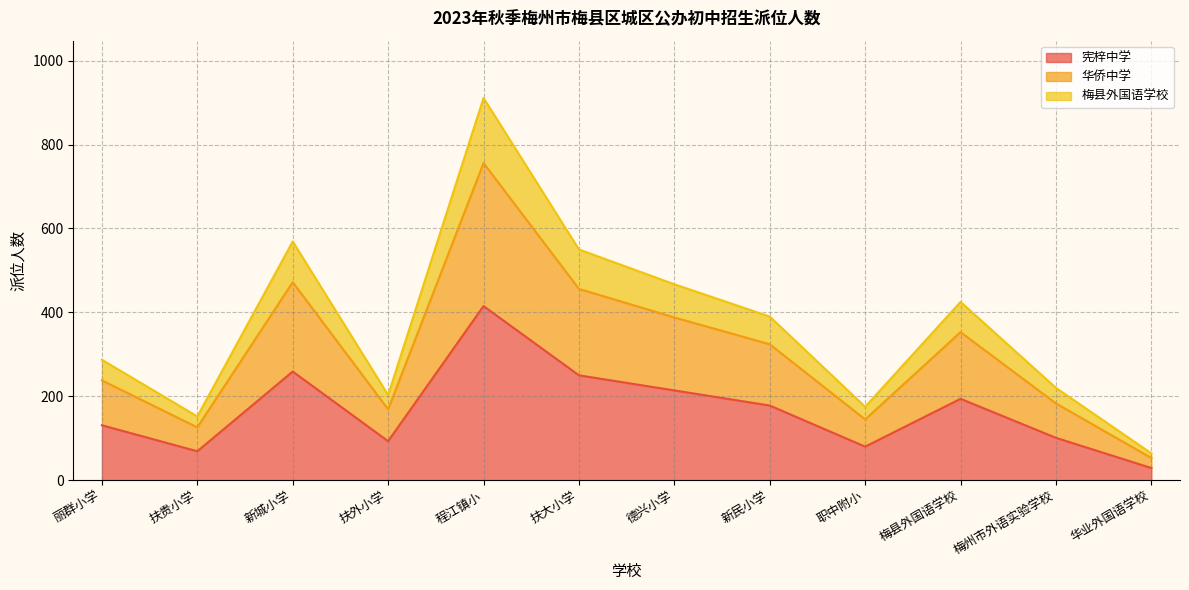

What is the spread (max minus min) of values at 扶贵小学?

83